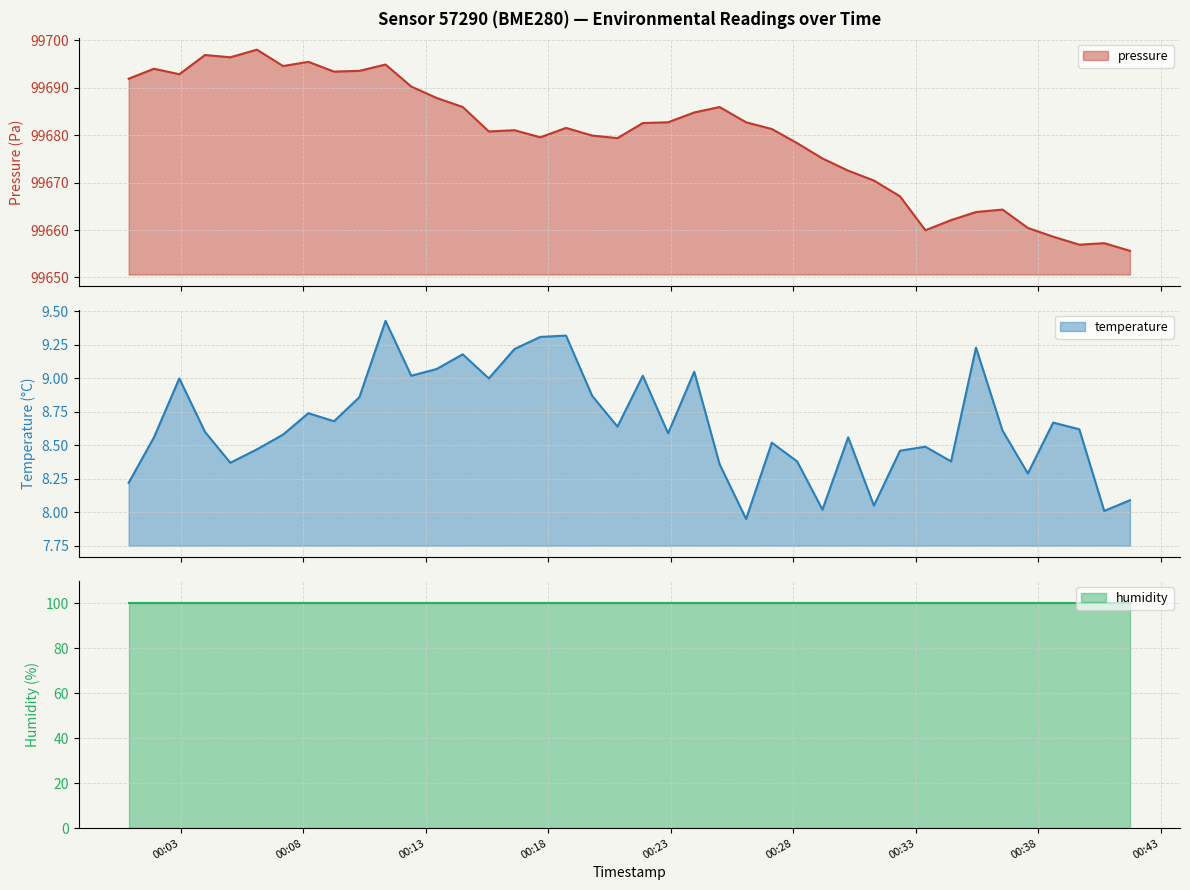

What is the highest value of the pressure series?

99698.1